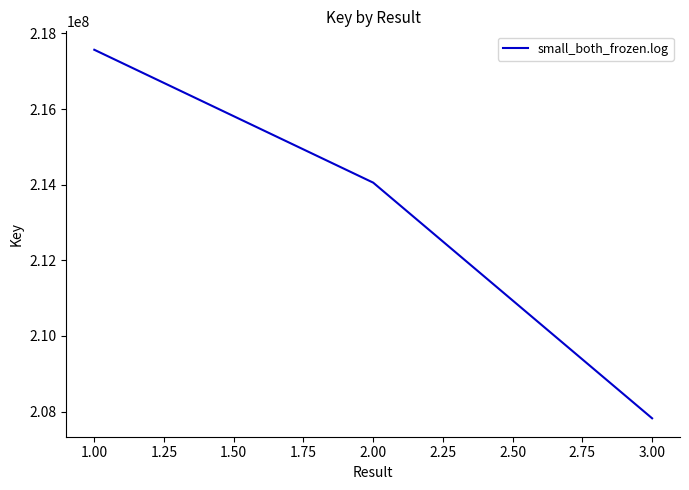

The value at 2.00 is 56023178. True or false?

False